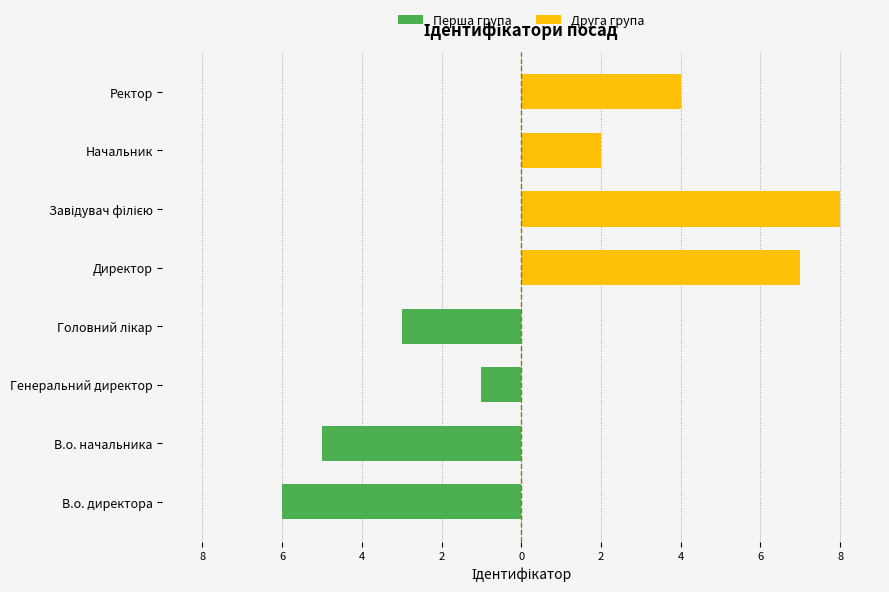

What are all the series names shown in the legend?

Перша група, Друга група